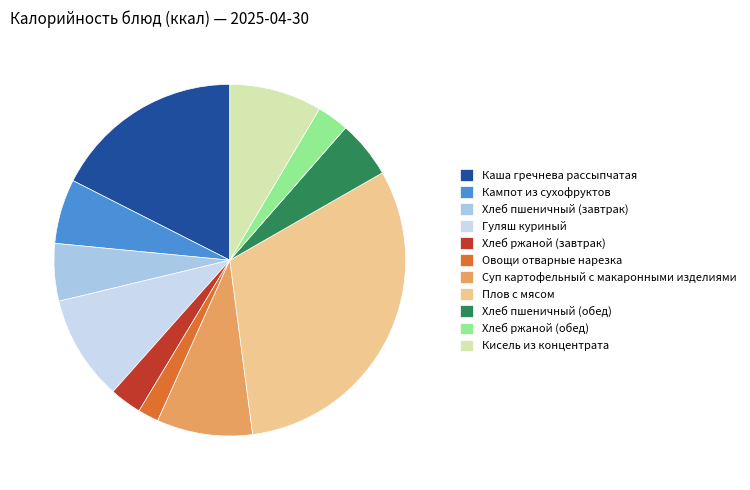

How many slices are in this pie chart?

11